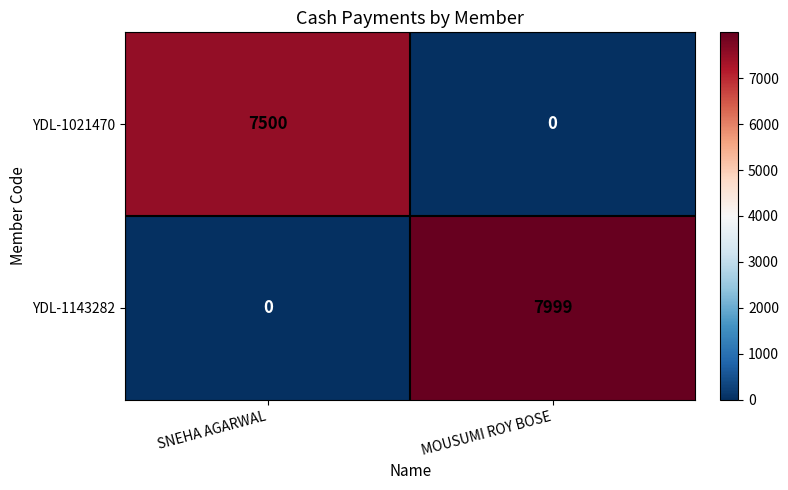

Where is YDL-1143282 nearest to the value 3999?

SNEHA AGARWAL